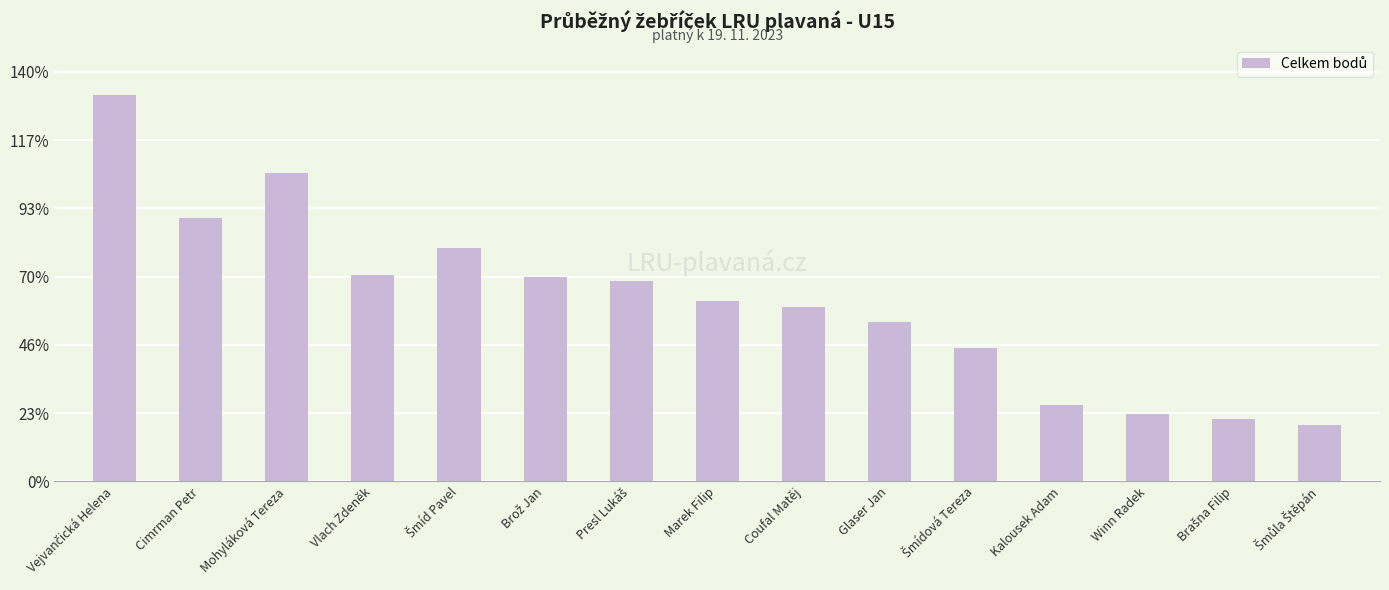

What is the difference between the maximum and minimum values?

242